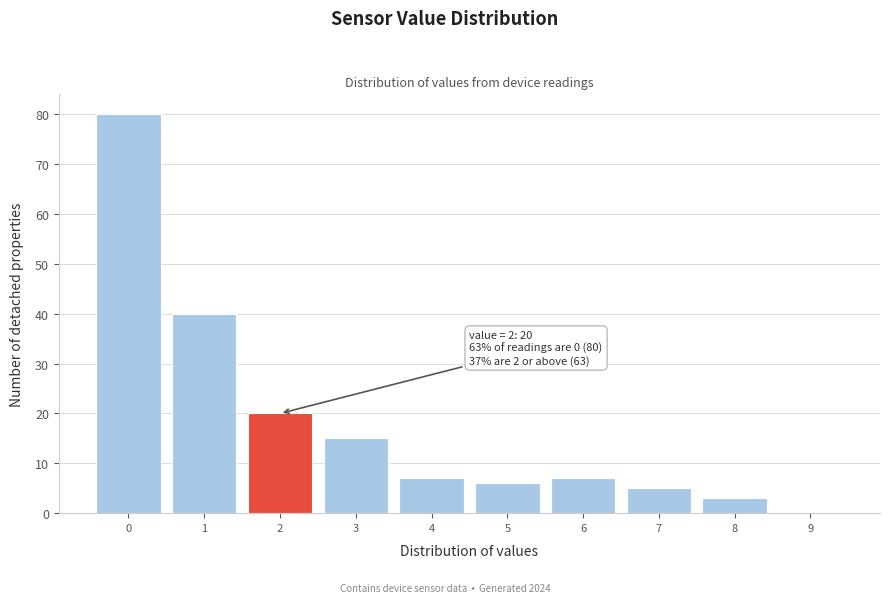

Which range on the x-axis has the tallest bar?

-0.5 to 0.5